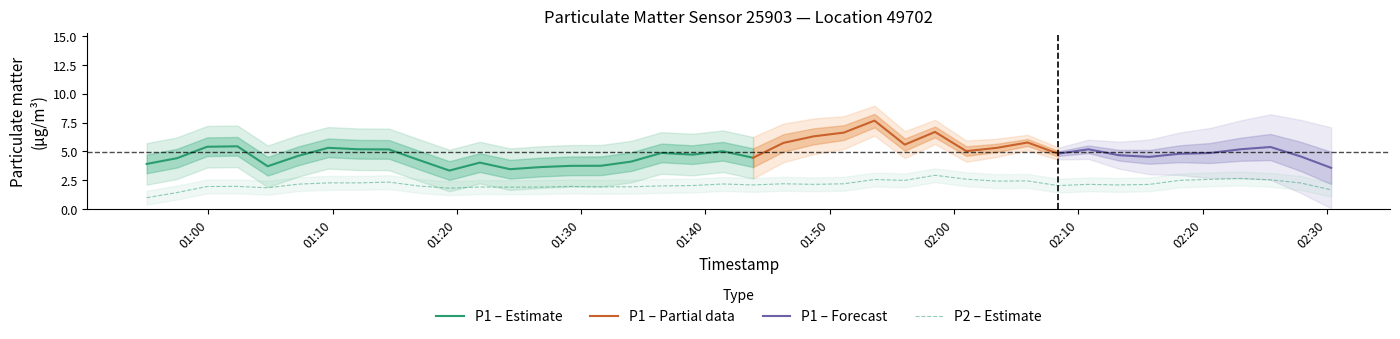

What is the maximum value for P1 – Estimate?

5.4